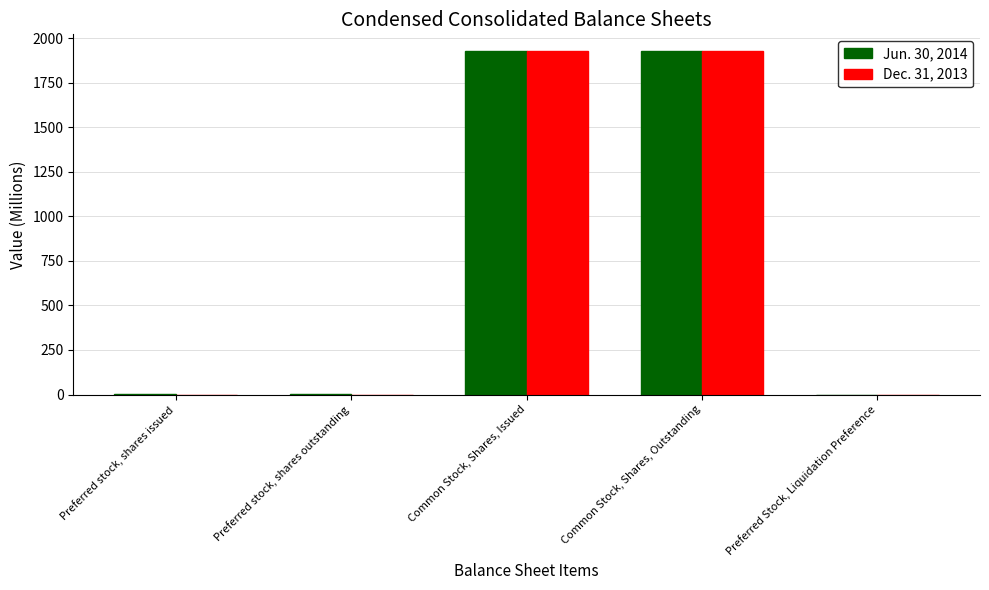

What is the maximum value for Jun. 30, 2014?

1926.8